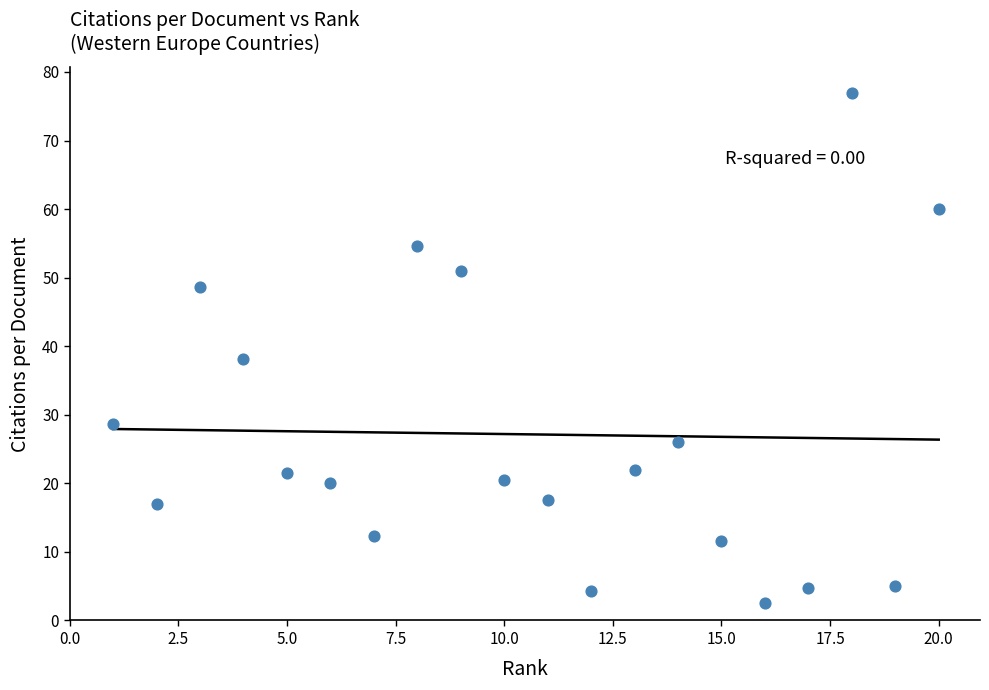

What Y value in the scatter plot is closest to 39?

38.2